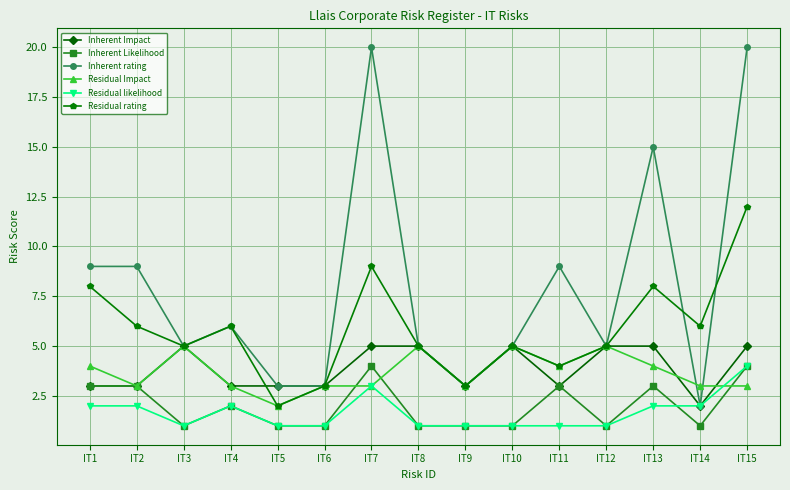

How many distinct data groups are displayed?

6